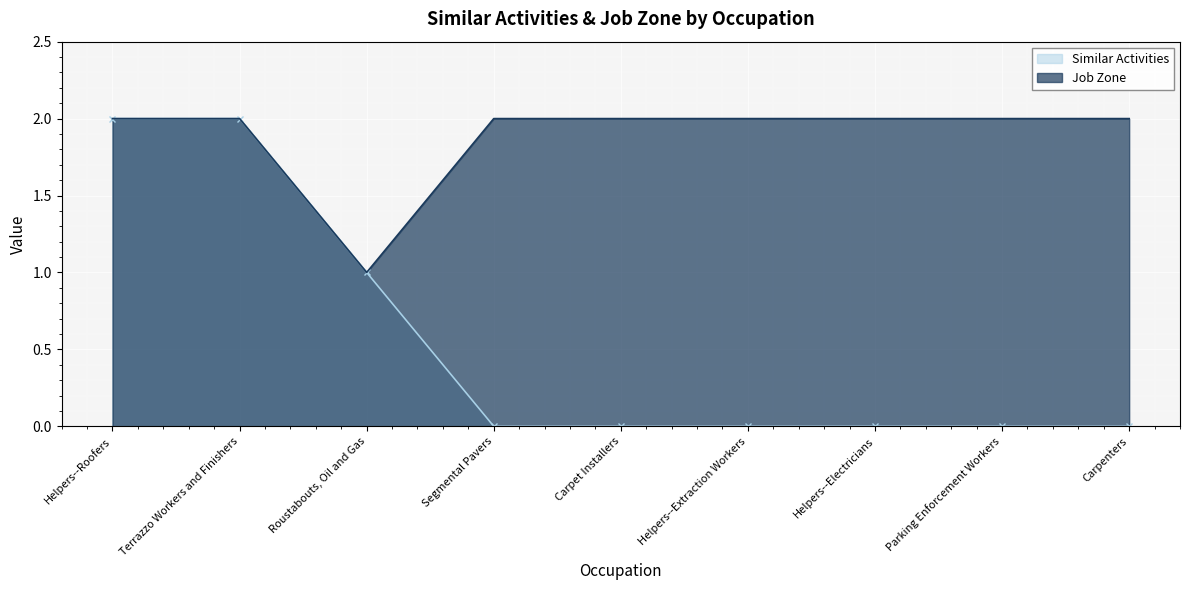

At which category is the sum across all series the highest?

Helpers--Roofers